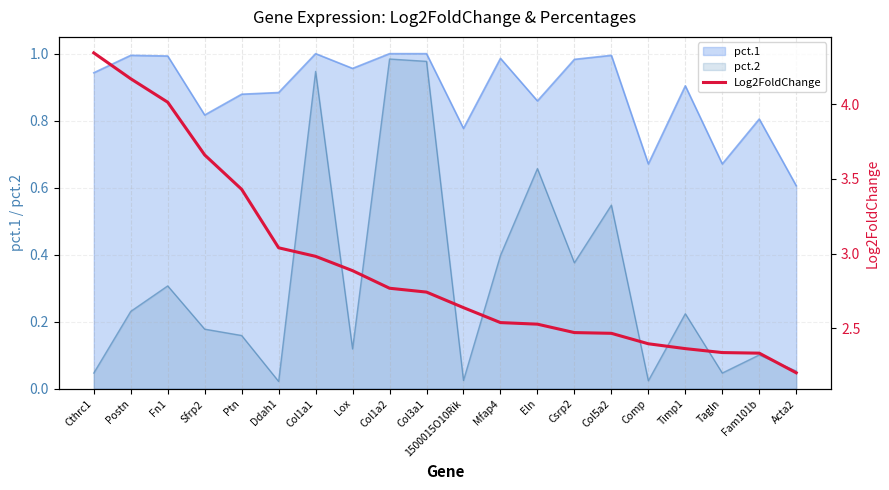

What is the change in value from Col1a1 to Comp?

-0.6